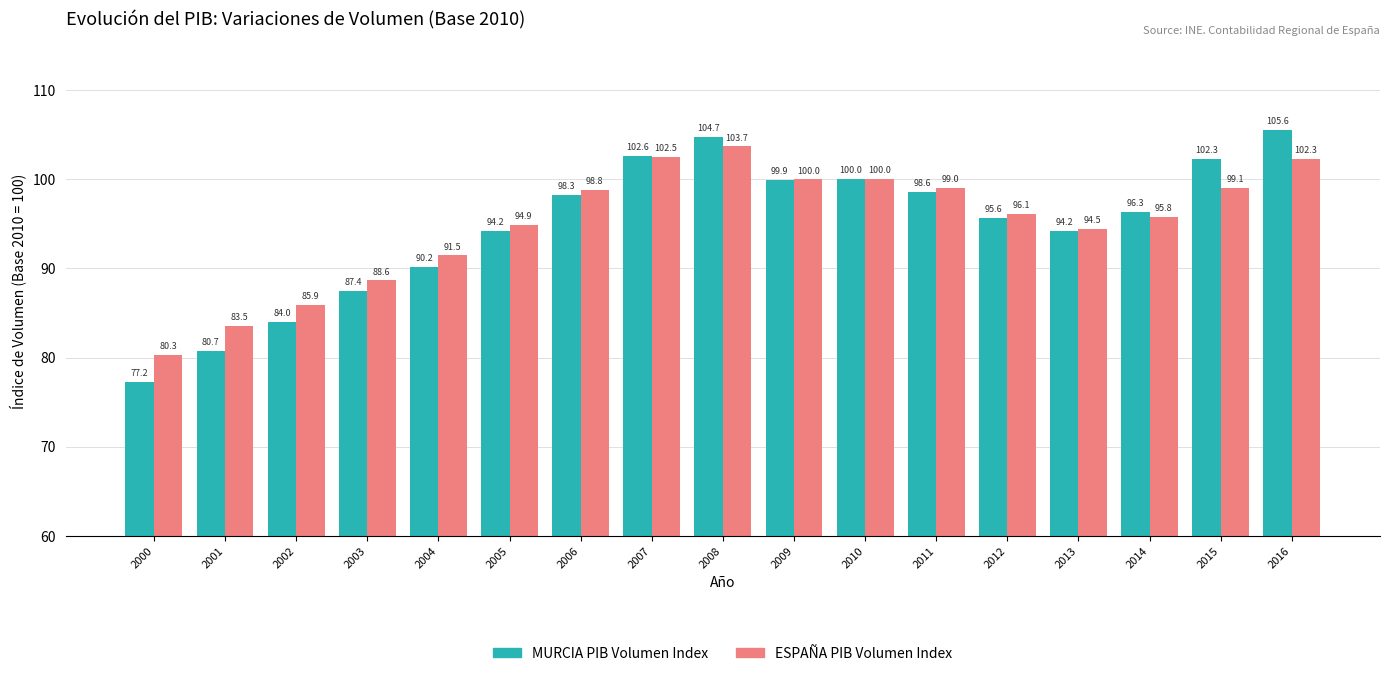

How many groups of bars are there?

17